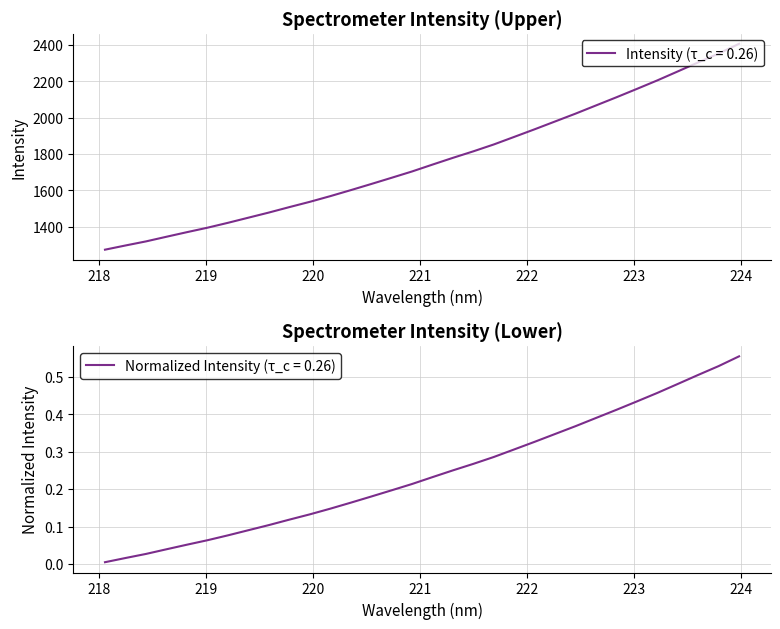

What is the minimum value for Intensity (τ_c = 0.26)?

1274.4